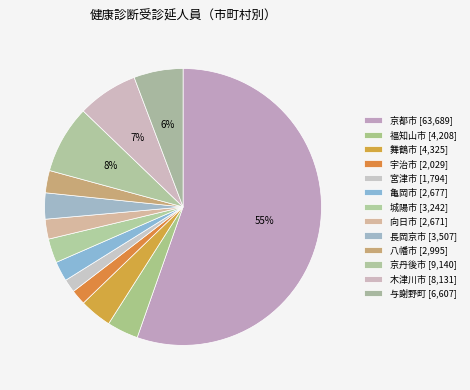

How many slices are in this pie chart?

13